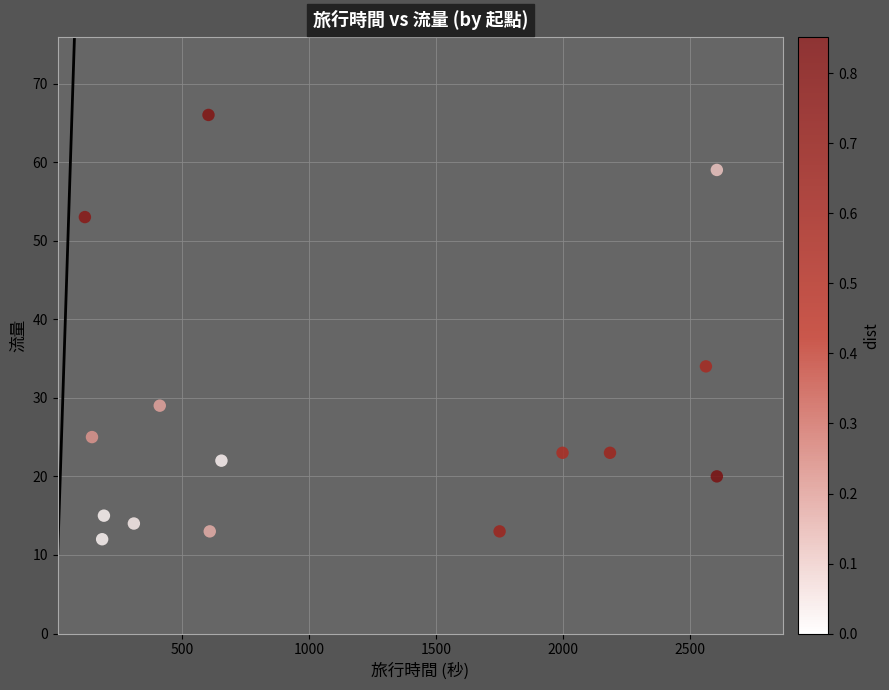

What Y value in the scatter plot is closest to 39?

34